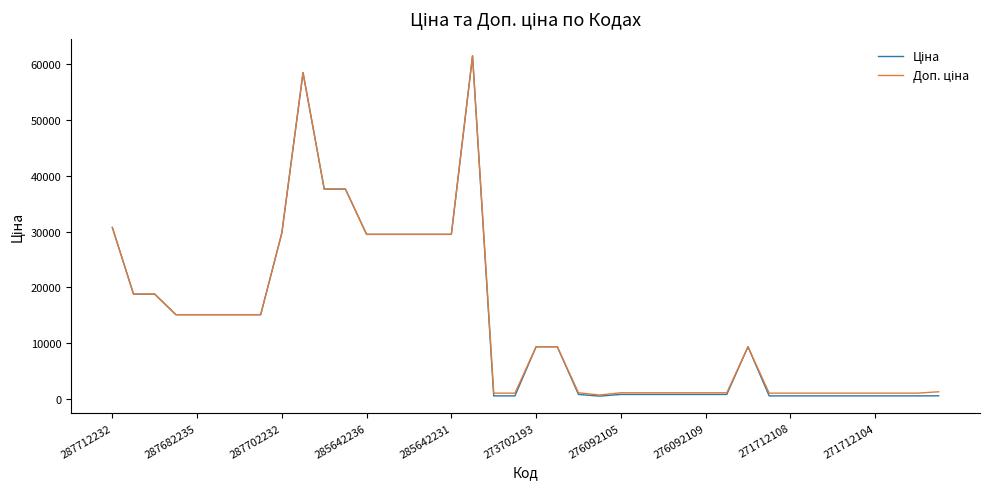

How many lines are shown in the chart?

2